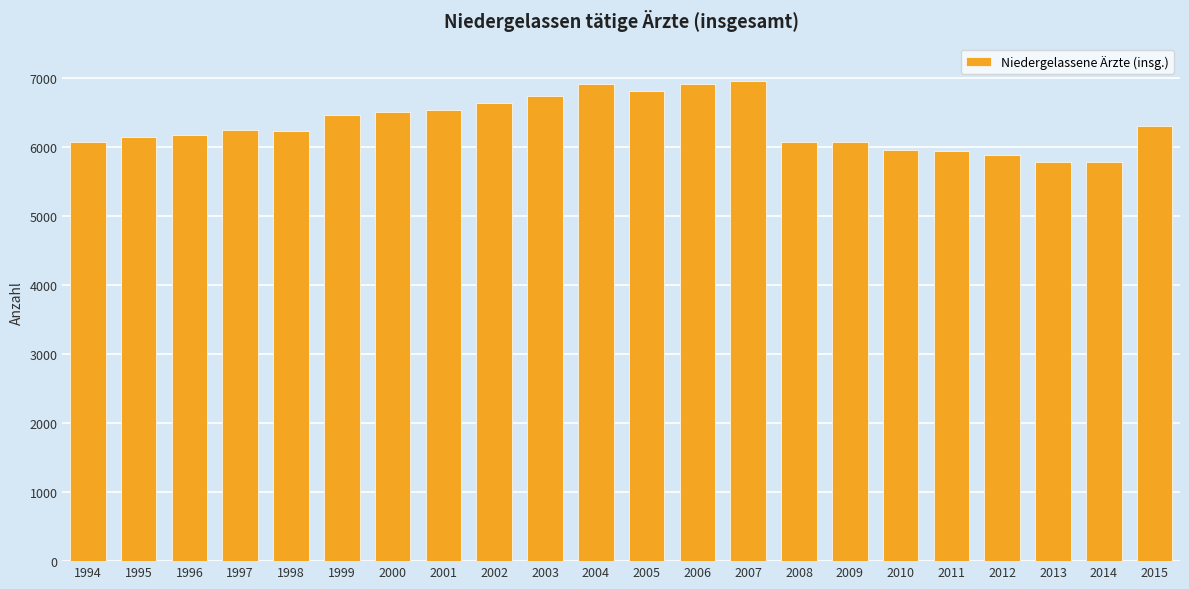

What is the ratio of the value at 2008 to the value at 1999?

0.9